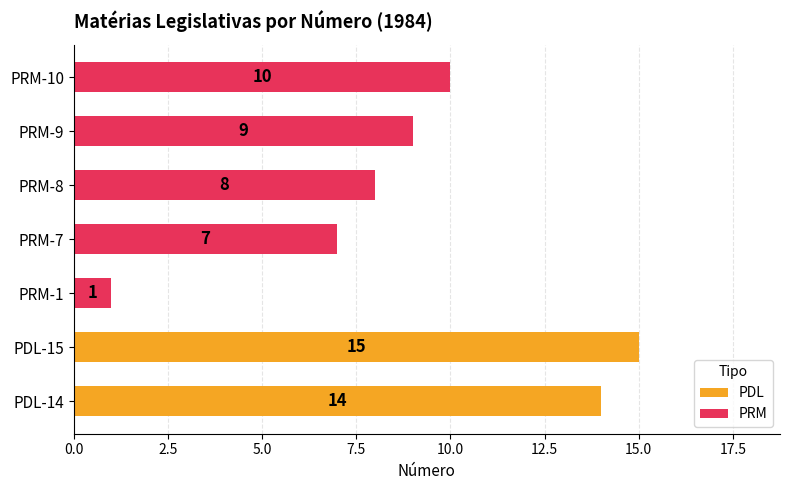

Rank the categories by value from lowest to highest.

PRM-1, PRM-7, PRM-8, PRM-9, PRM-10, PDL-14, PDL-15